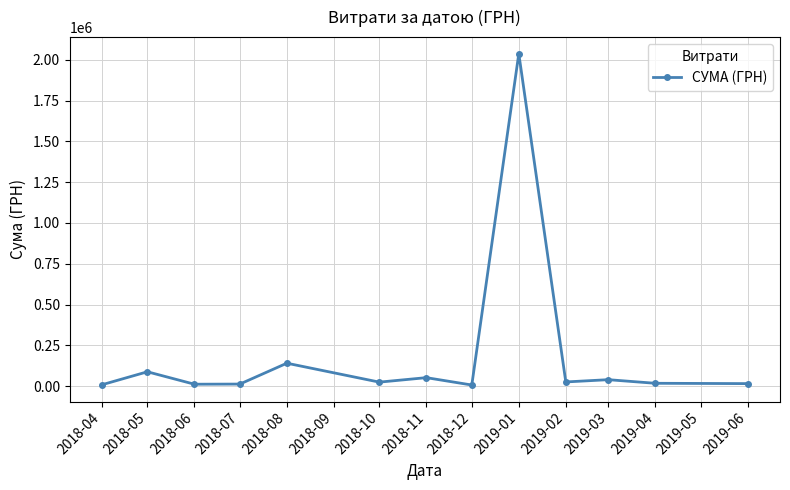

What is the change in value from 2018-05 to 2019-01?

+1950410.4